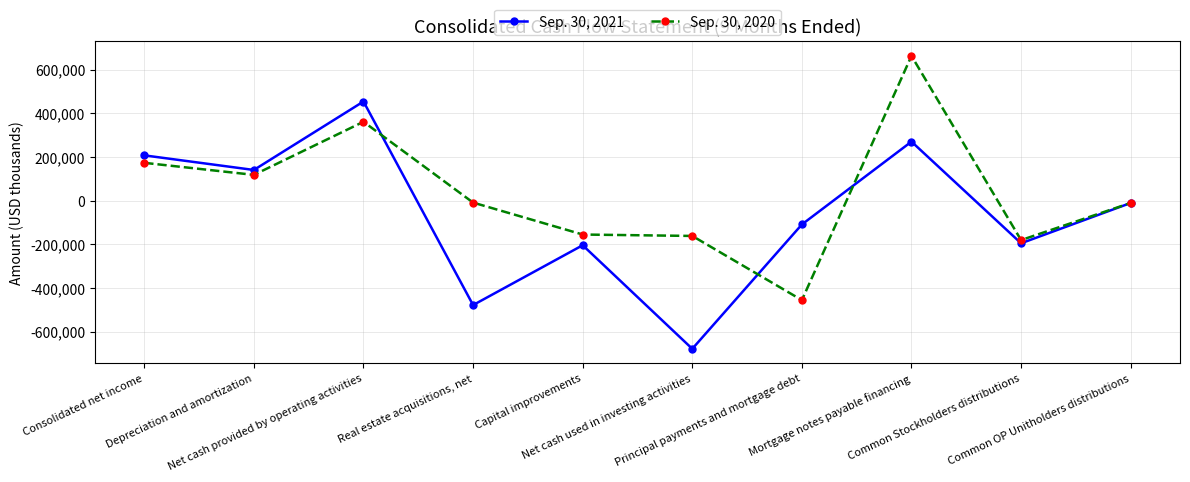

Rank the series by their maximum value, from highest to lowest.

Sep. 30, 2020, Sep. 30, 2021